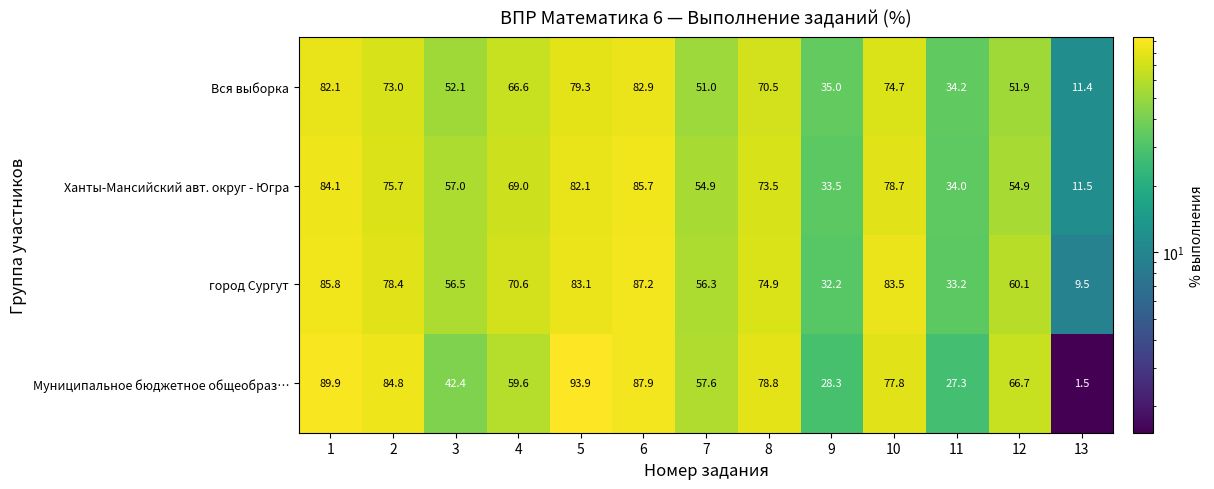

Which series has the largest total across all categories?

город Сургут